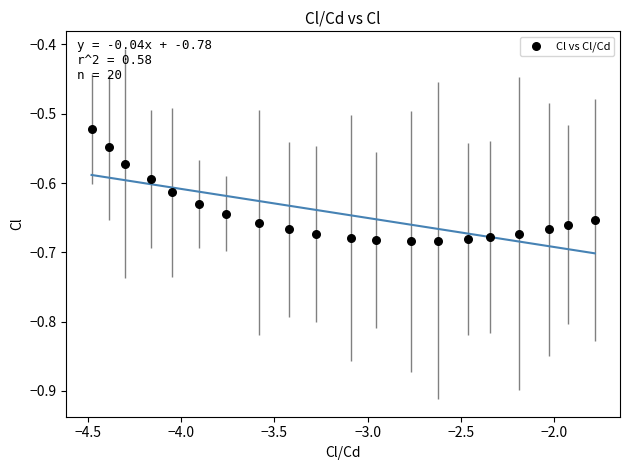

What is the range of X values (max minus min)?

2.7